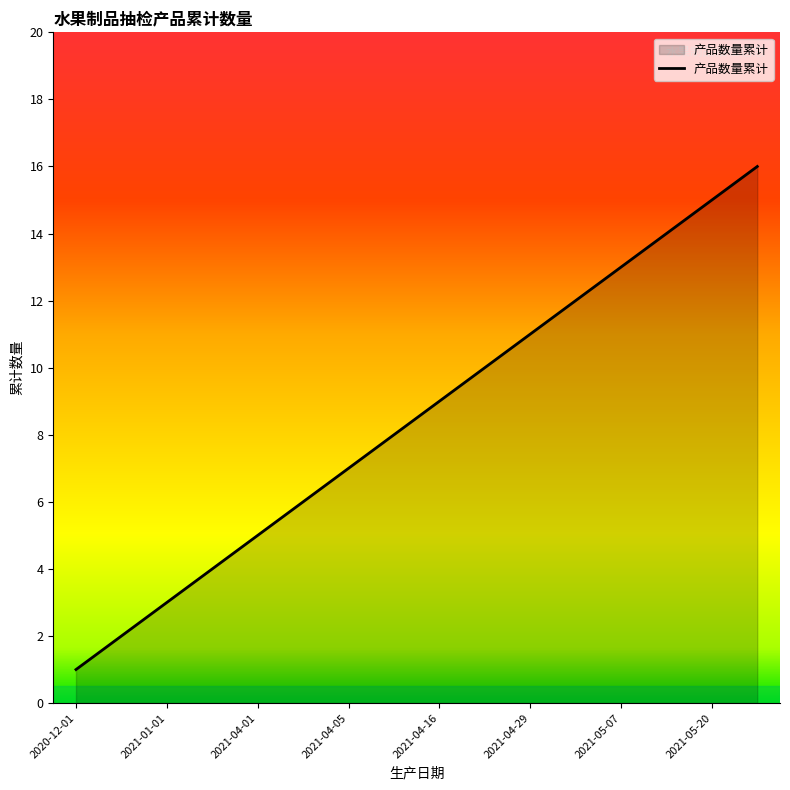

What is the maximum value shown in the chart?

16